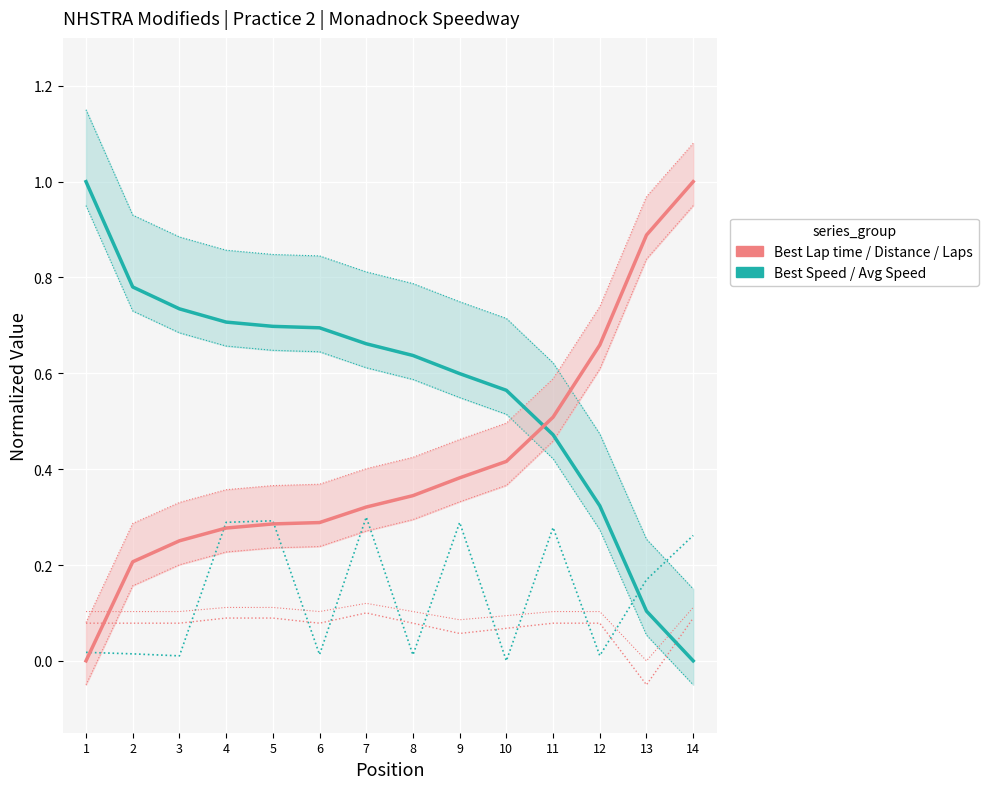

After their last crossing, which series has the higher values: Total Laps or Best Lap time?

Best Lap time